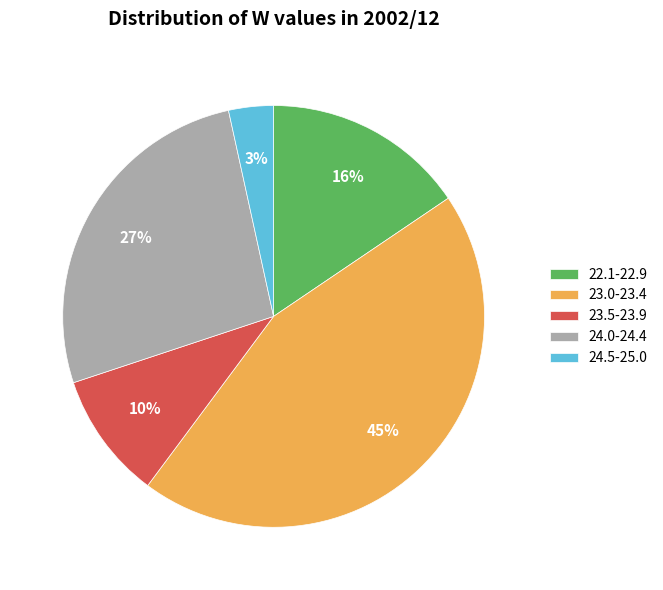

Count the number of slices in the pie.

5